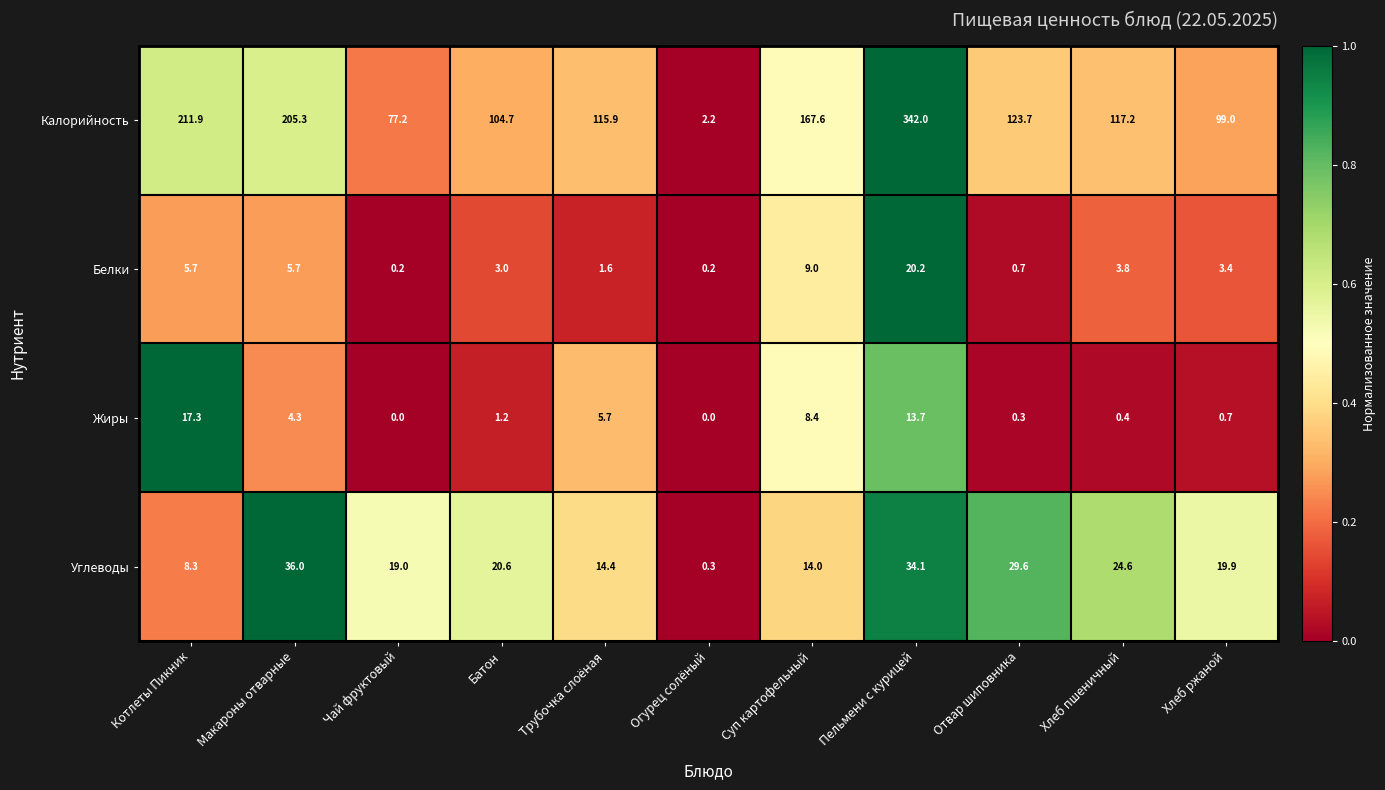

Is the value of Жиры at Суп картофельный greater than the value of Калорийность at Чай фруктовый?

No